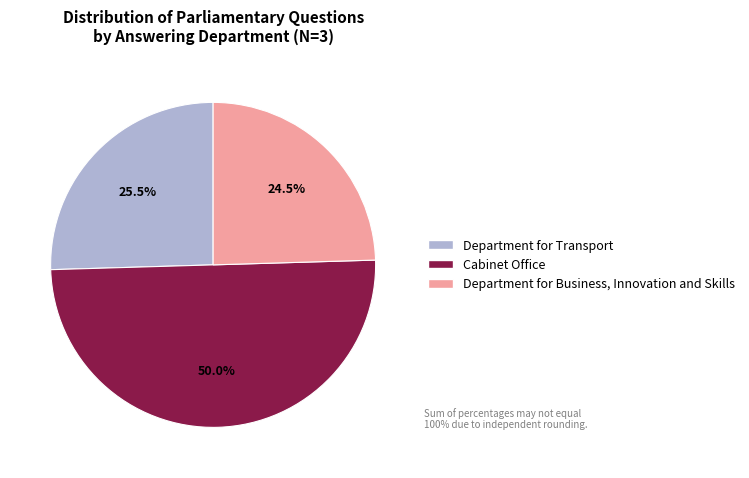

What is the largest slice in the pie chart?

Cabinet Office